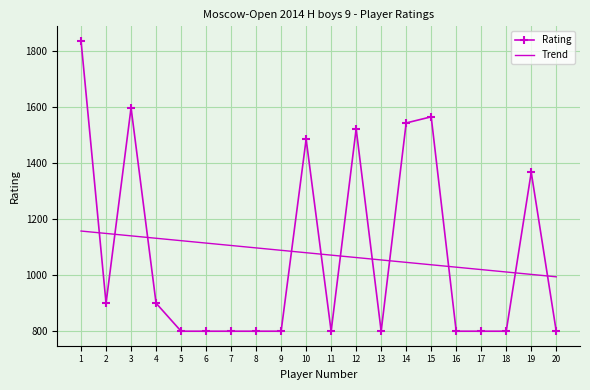

Reading left to right, what are all the values shown in this chart?

Rating: 1836.0	900.0	1597.0	900.0	800.0	800.0	800.0	800.0	800.0	1485.0	800.0	1522.0	800.0	1543.0	1565.0	800.0	800.0	800.0	1367.0	800.0
Trend: 1157.4	1148.8	1140.2	1131.6	1123.0	1114.4	1105.8	1097.2	1088.6	1080.0	1071.5	1062.9	1054.3	1045.7	1037.1	1028.5	1019.9	1011.3	1002.7	994.1